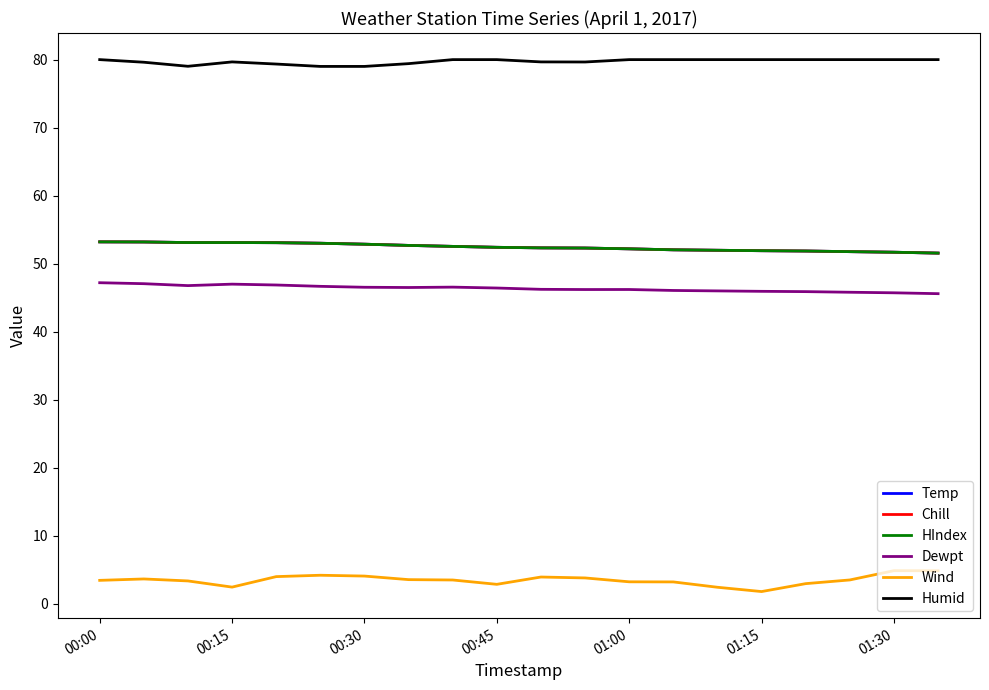

At how many categories does at least one series exceed 10?

20